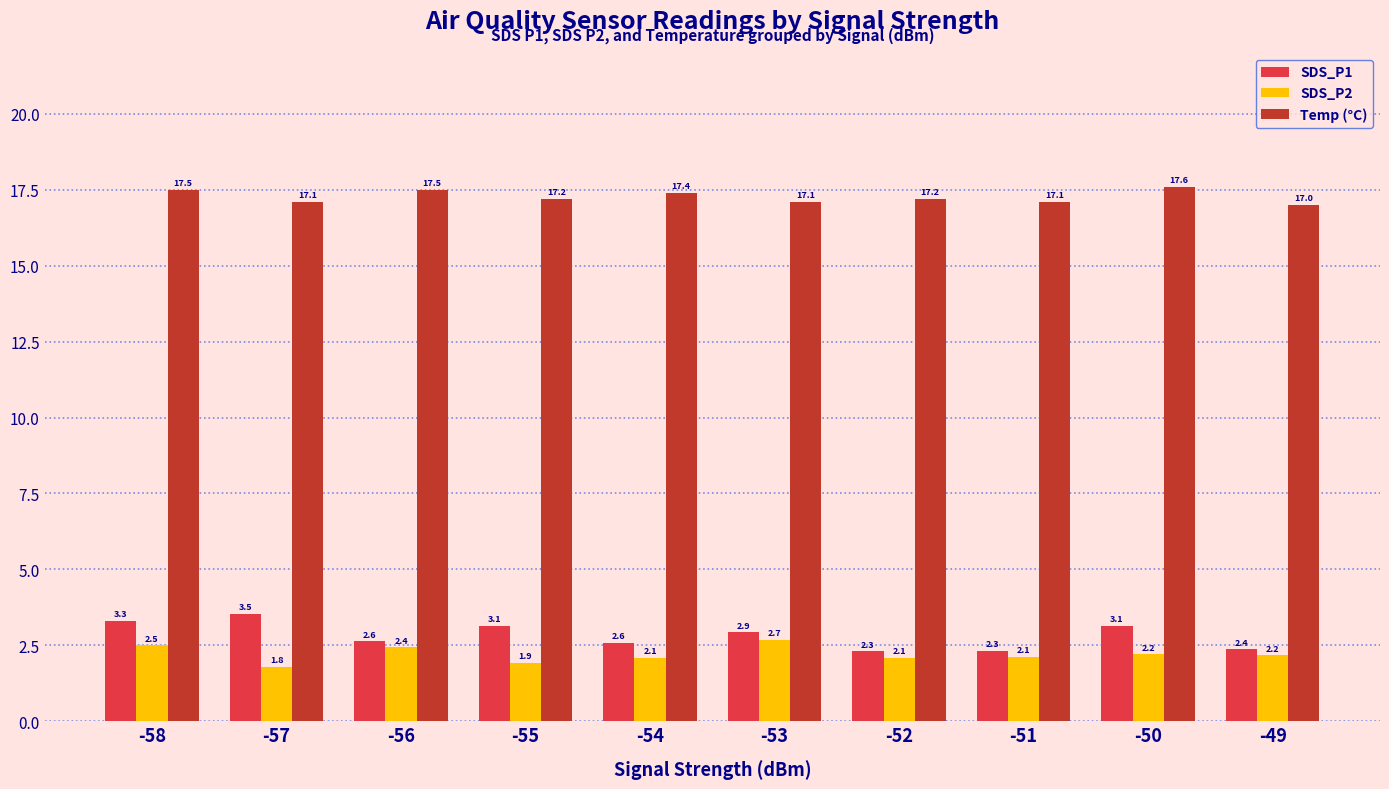

What are all the series names shown in the legend?

SDS_P1, SDS_P2, Temp (°C)